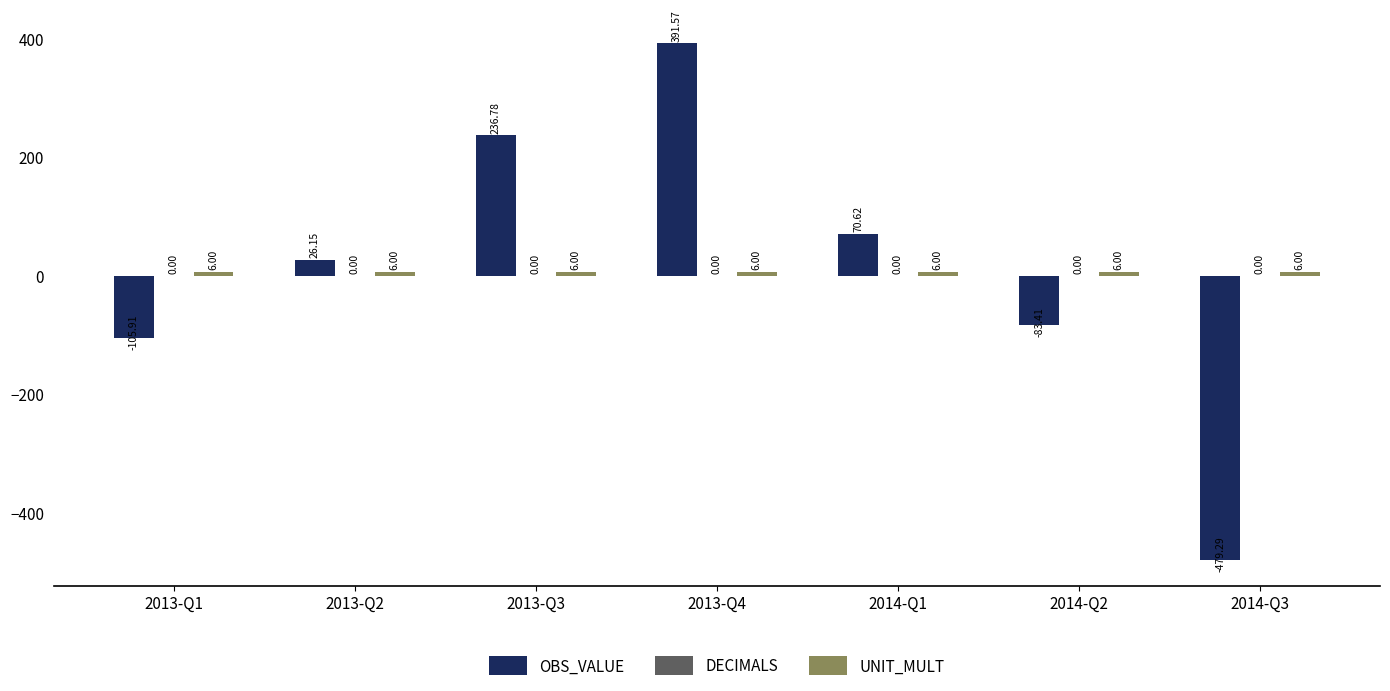

What is the difference between the highest and lowest values at 2014-Q3?

485.3